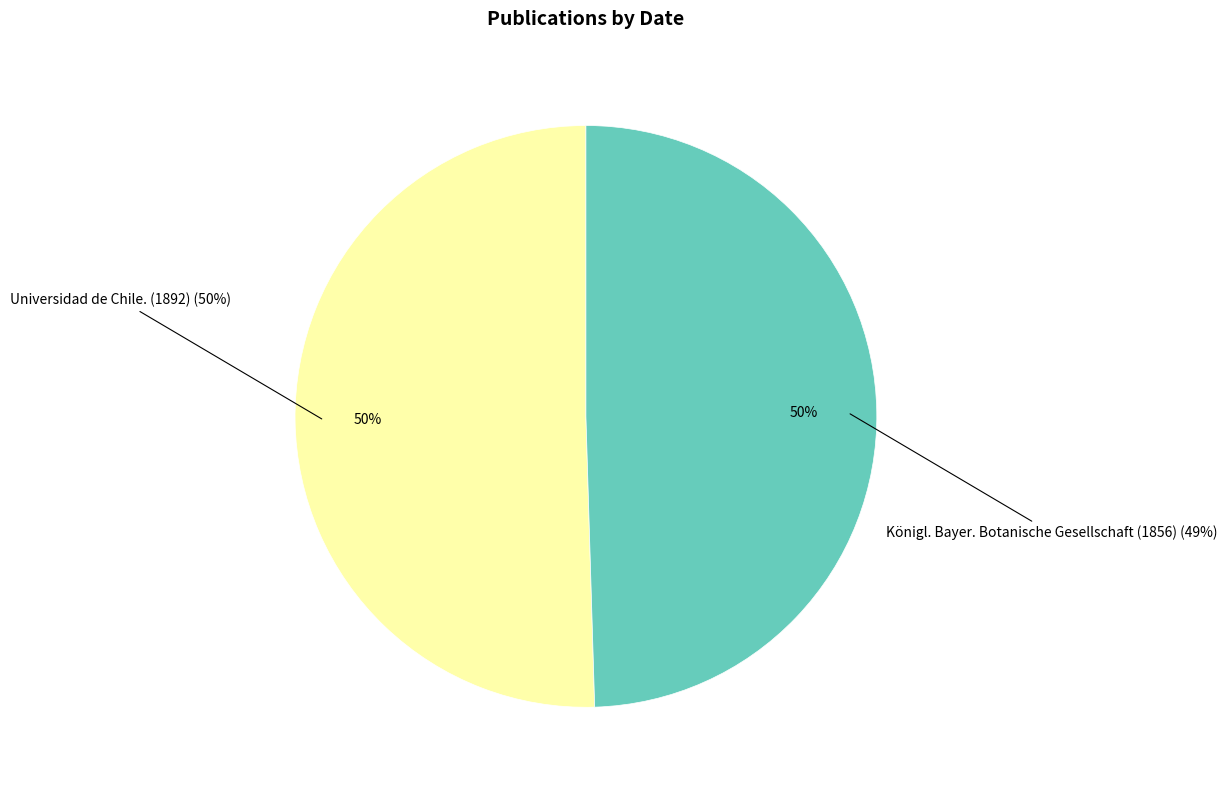

Do Königl. Bayer. Botanische Gesellschaft (1856) and Universidad de Chile. (1892) together represent more than half of the pie?

Yes